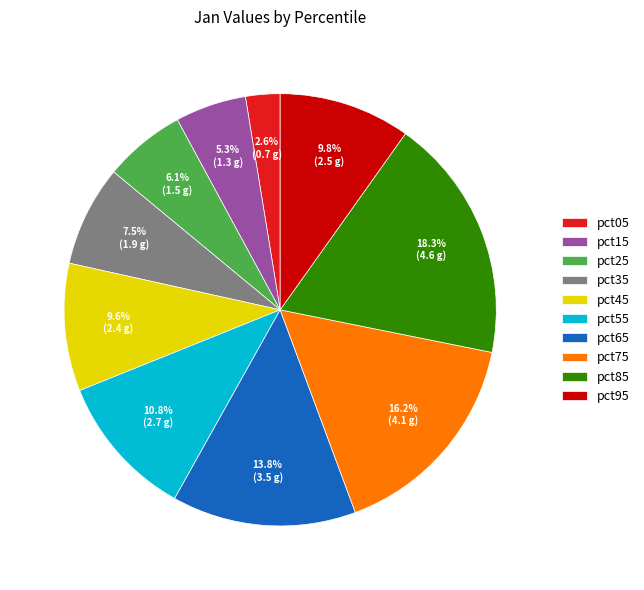

Does pct85 account for over 50% of the chart?

No